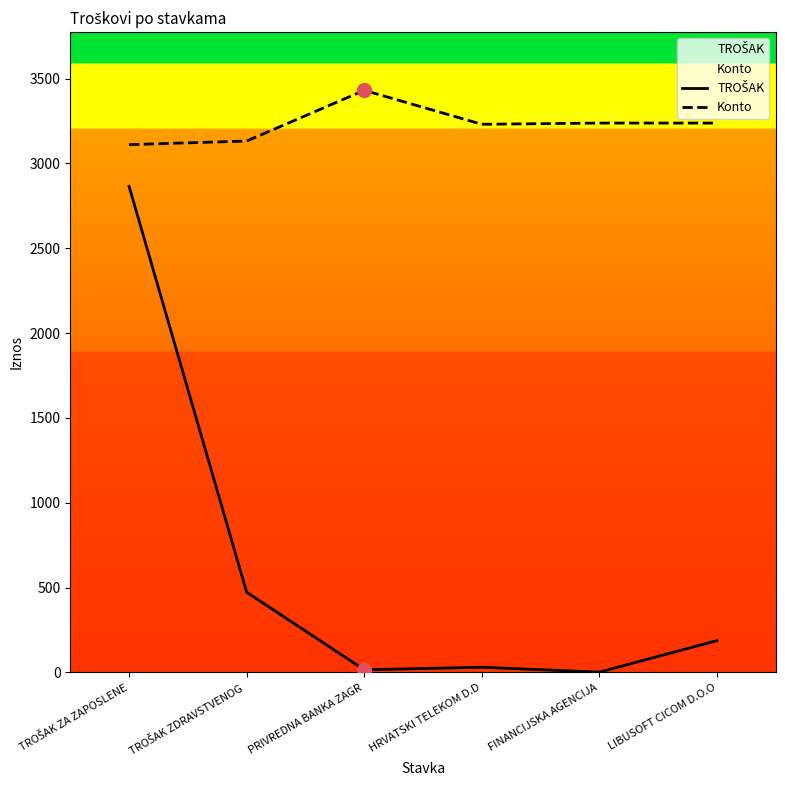

Which series has the largest total across all categories?

Konto